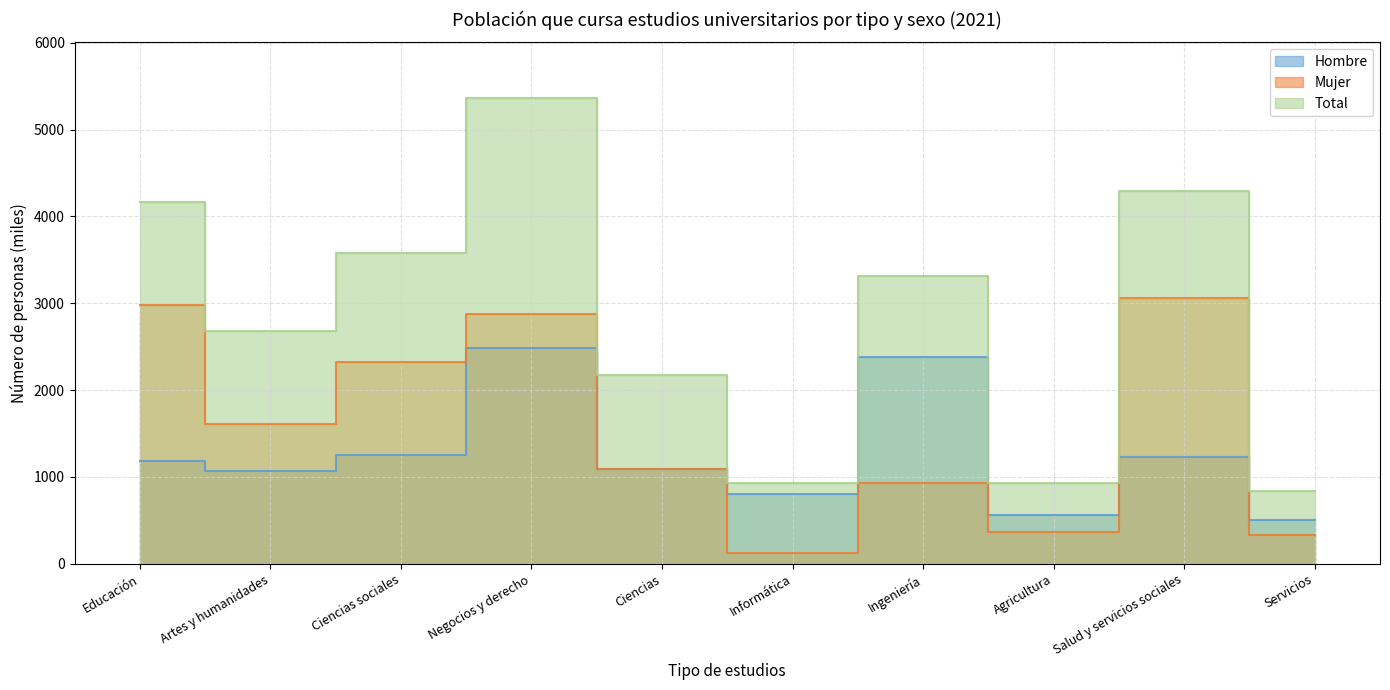

What are all the series names shown in the legend?

Hombre, Mujer, Total